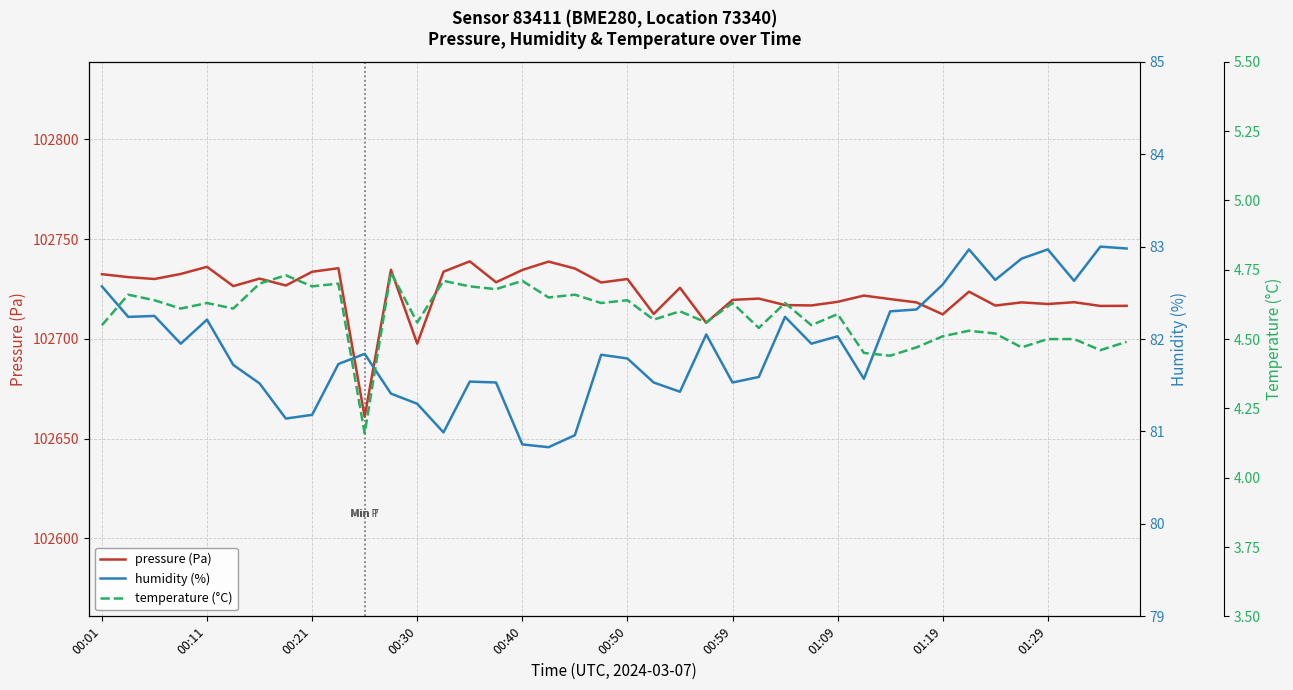

Is this an area chart (filled region under the line)?

No